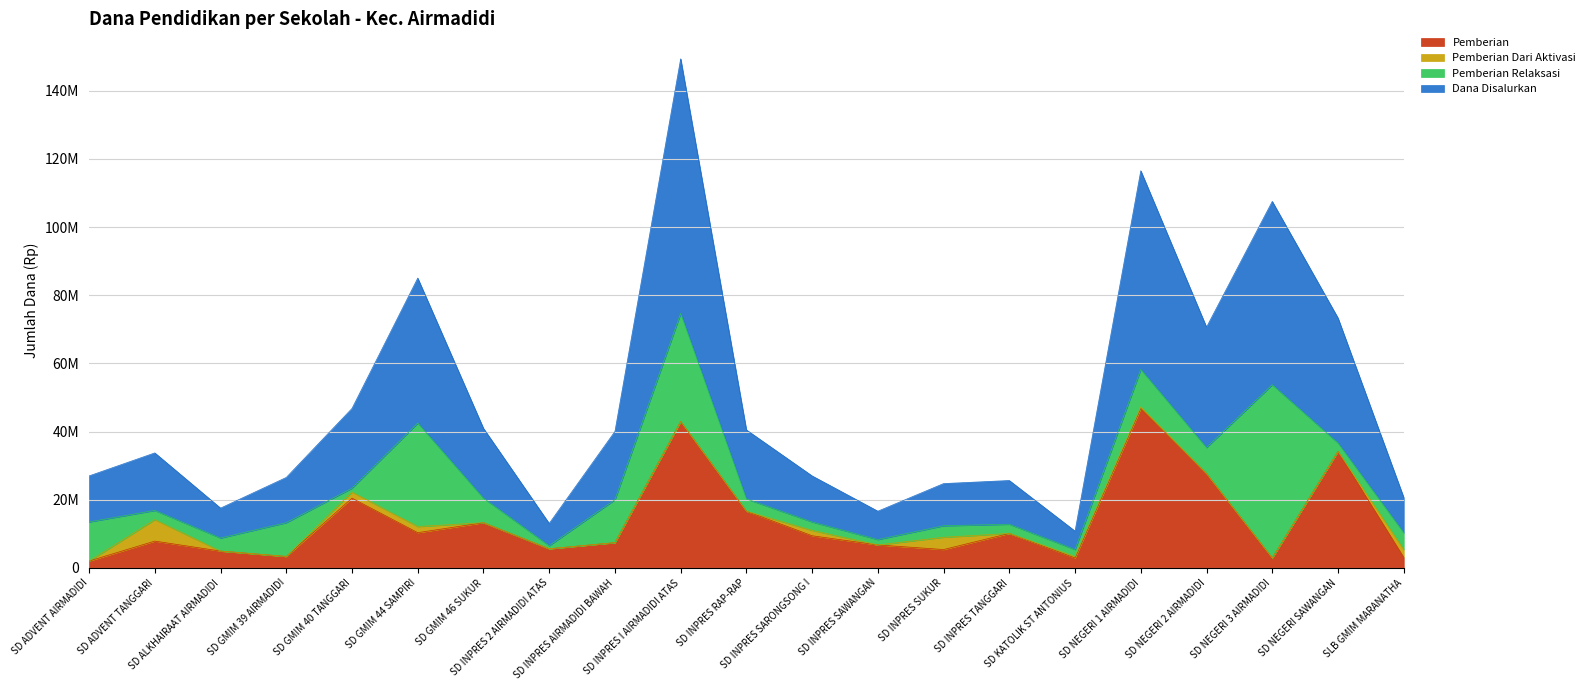

What is the sum of the Dana Disalurkan values at SD INPRES SARONGSONG I and SD INPRES AIRMADIDI BAWAH?

67050000